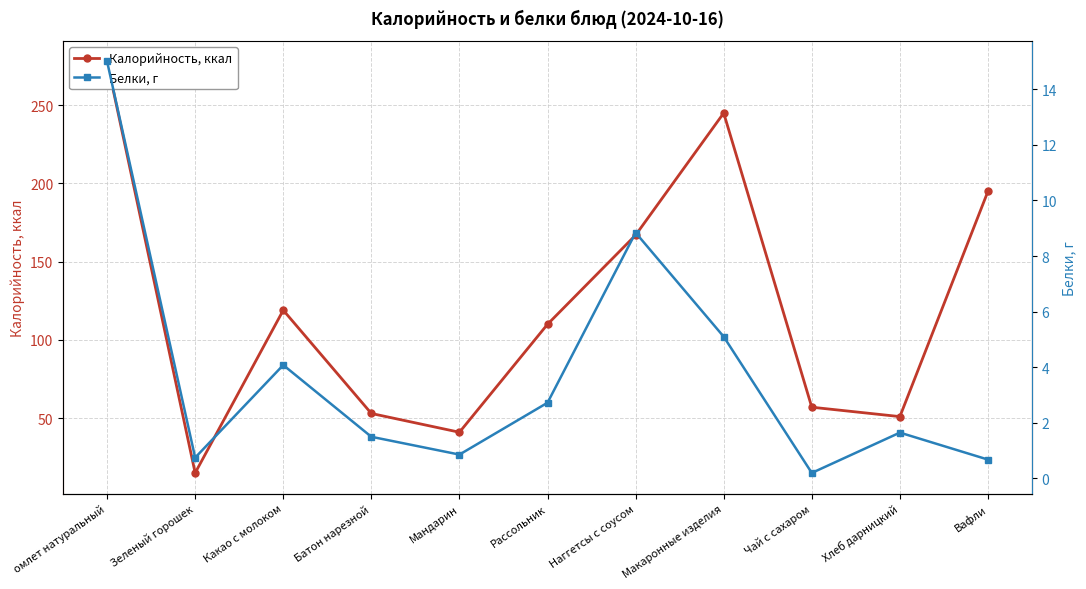

At which category is the sum across all series the highest?

омлет натуральный